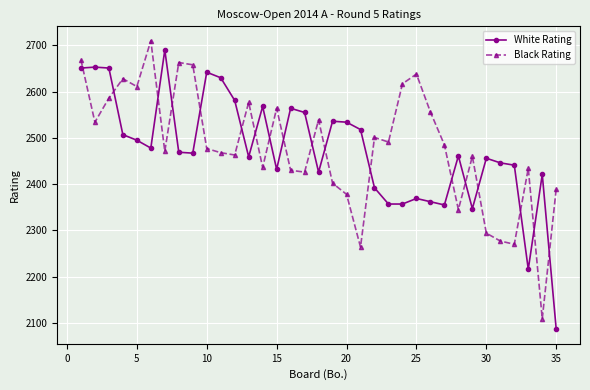

What is the smallest value displayed?

2086